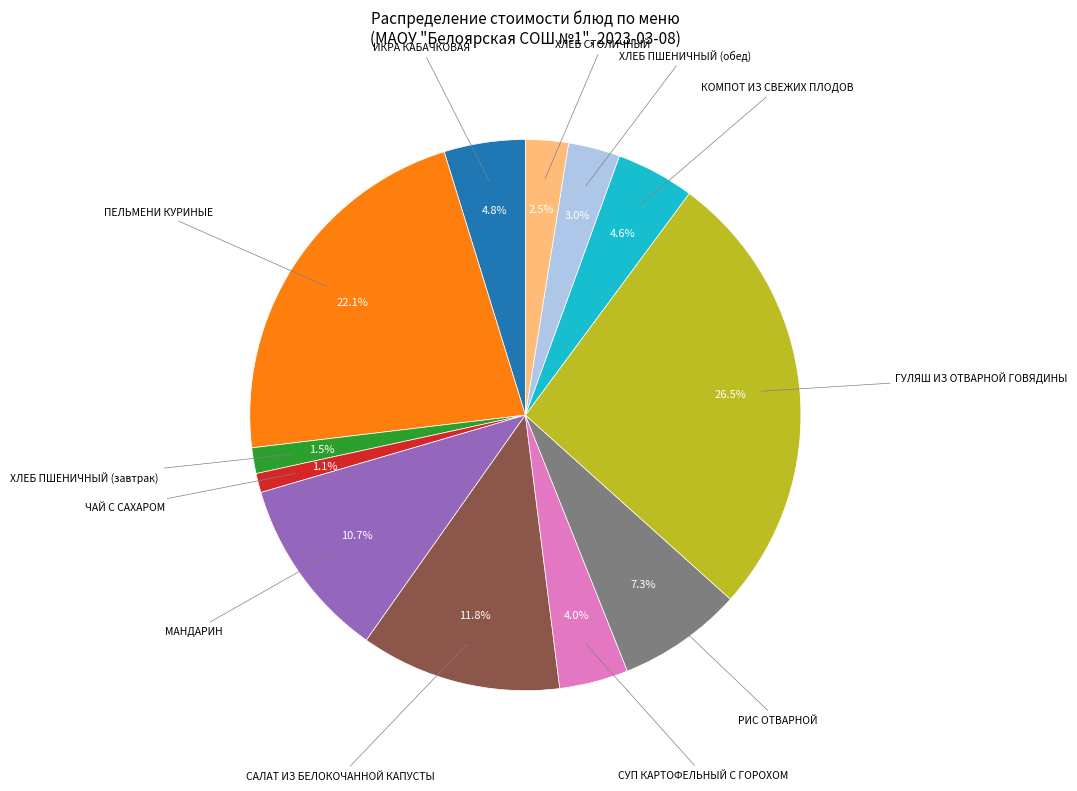

Is there any slice that represents more than half of the pie?

No